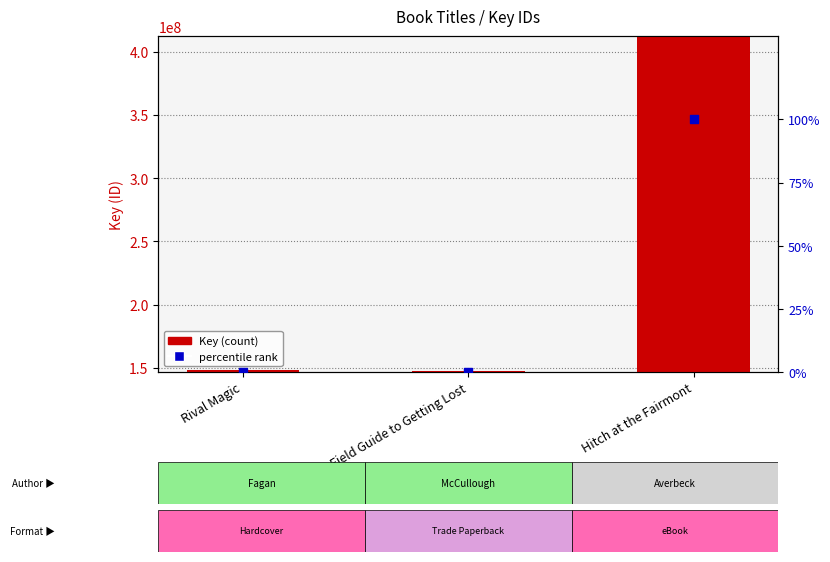

Which series reaches the maximum Y coordinate?

Key